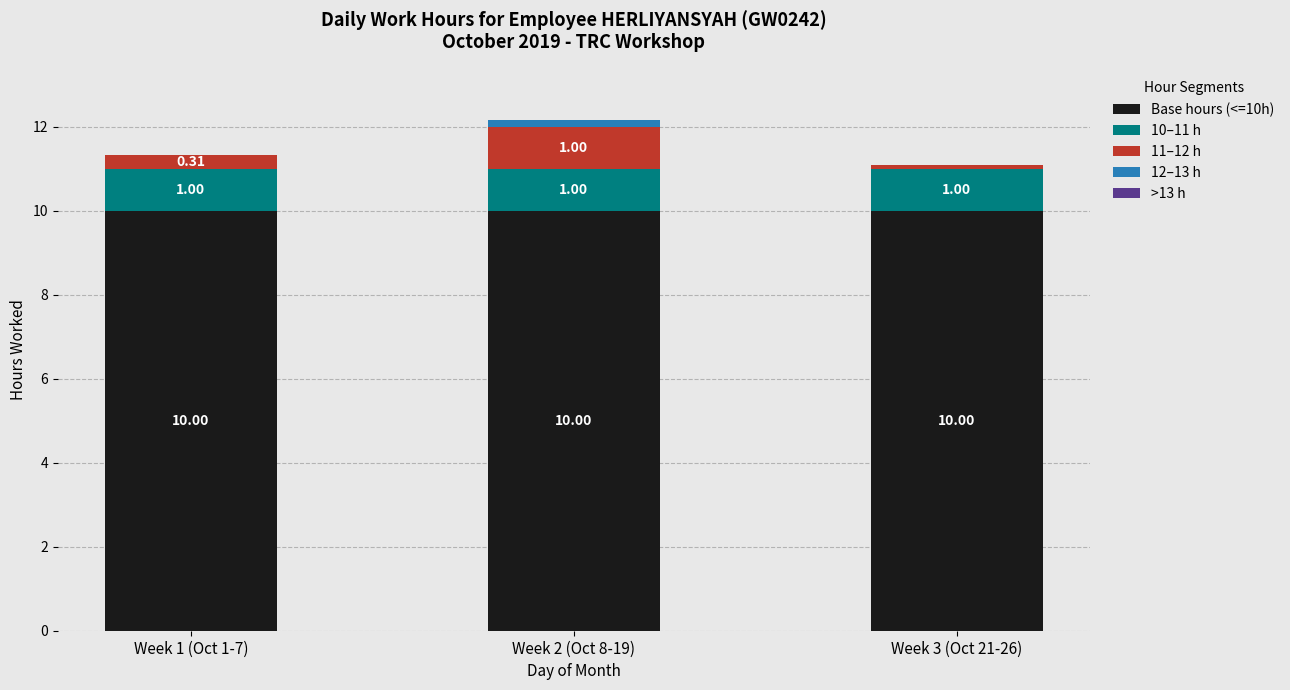

What is the sum of all Base hours (<=10h) values?

30.0